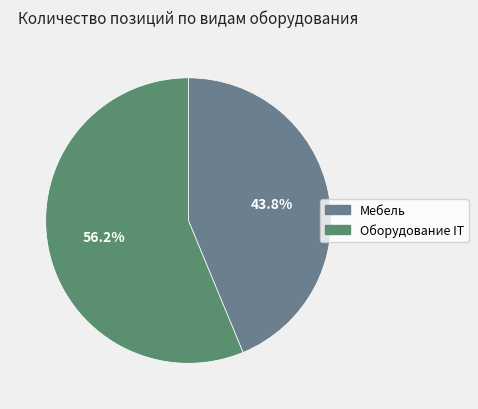

Rank the categories by value from highest to lowest.

Оборудование IT, Мебель